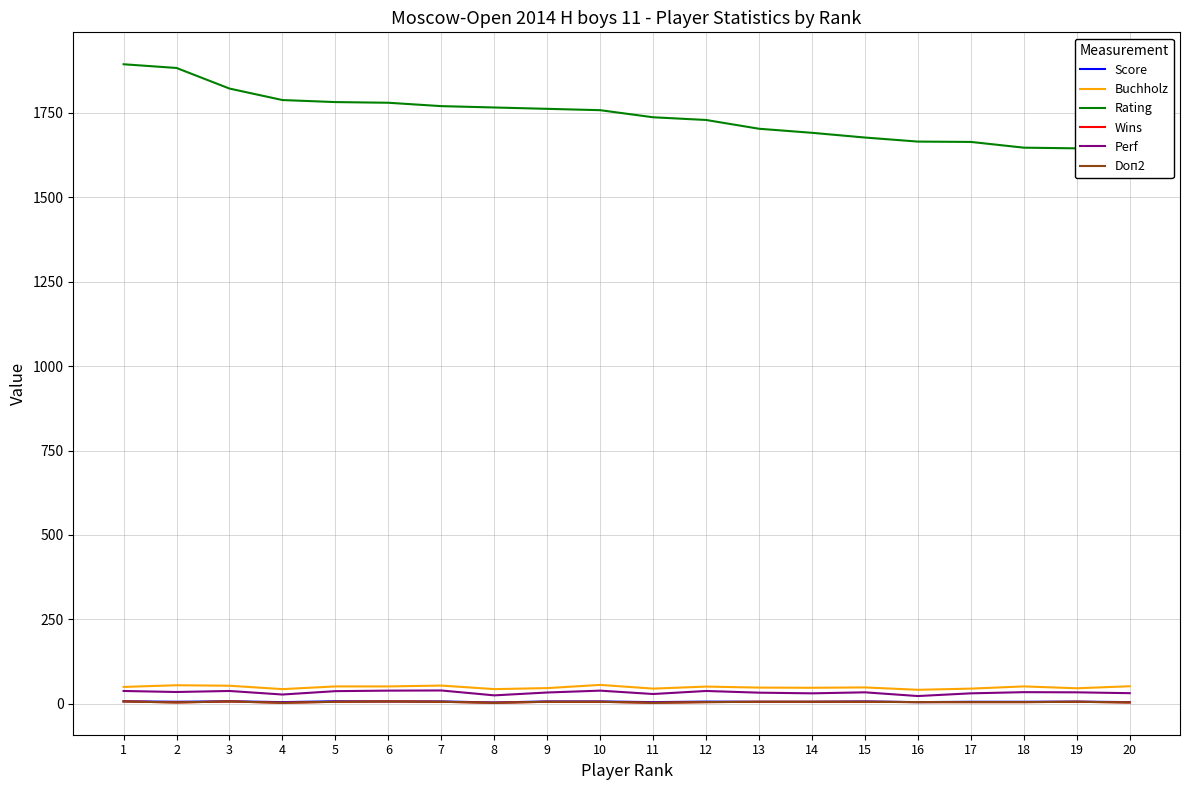

Which series changed the most between 13 and 16?

Rating